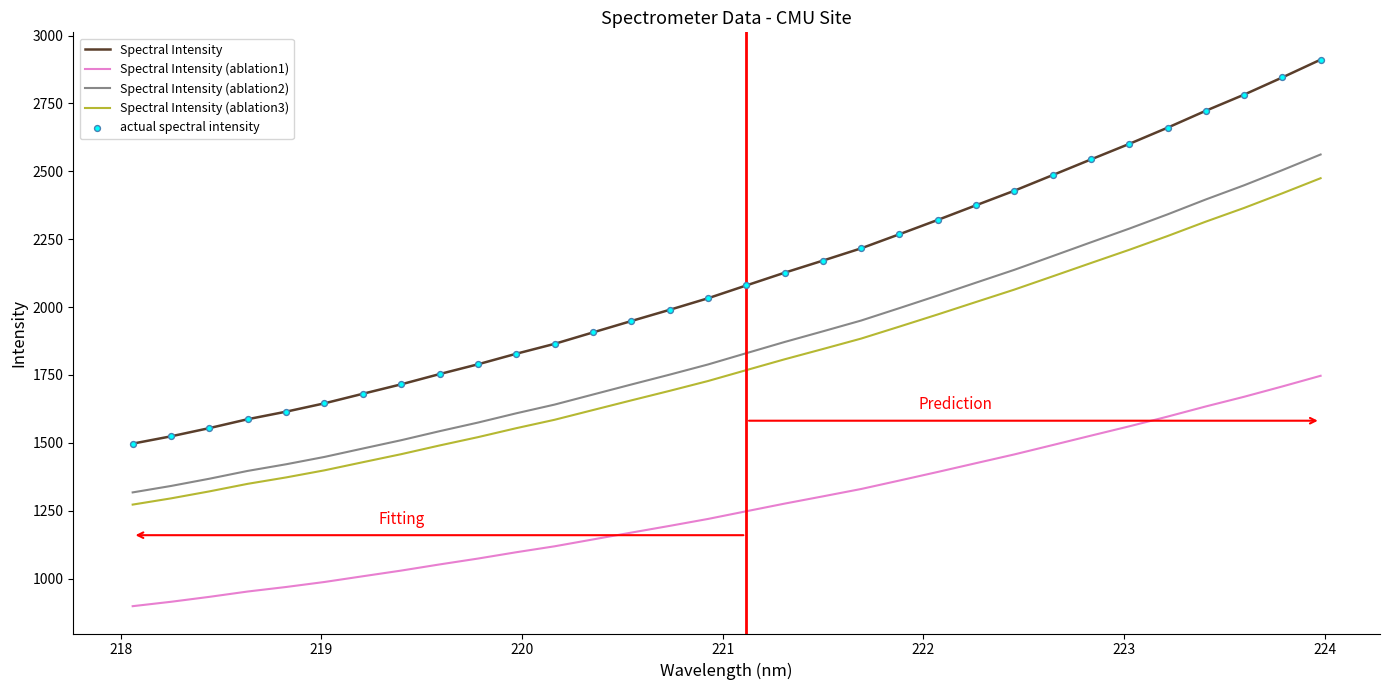

Which series has the widest spread of values?

Spectral Intensity